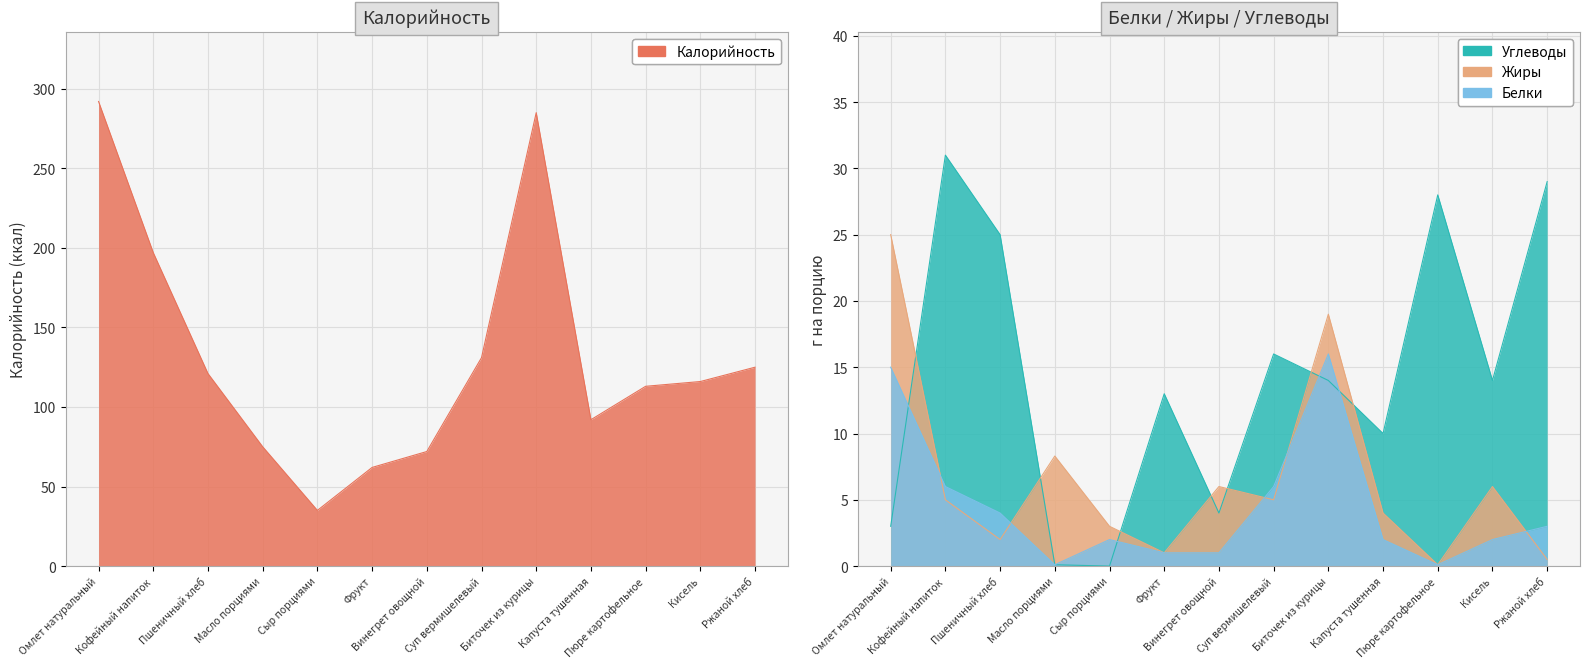

The value of Углеводы at Сыр порциями is 0.0. True or false?

True